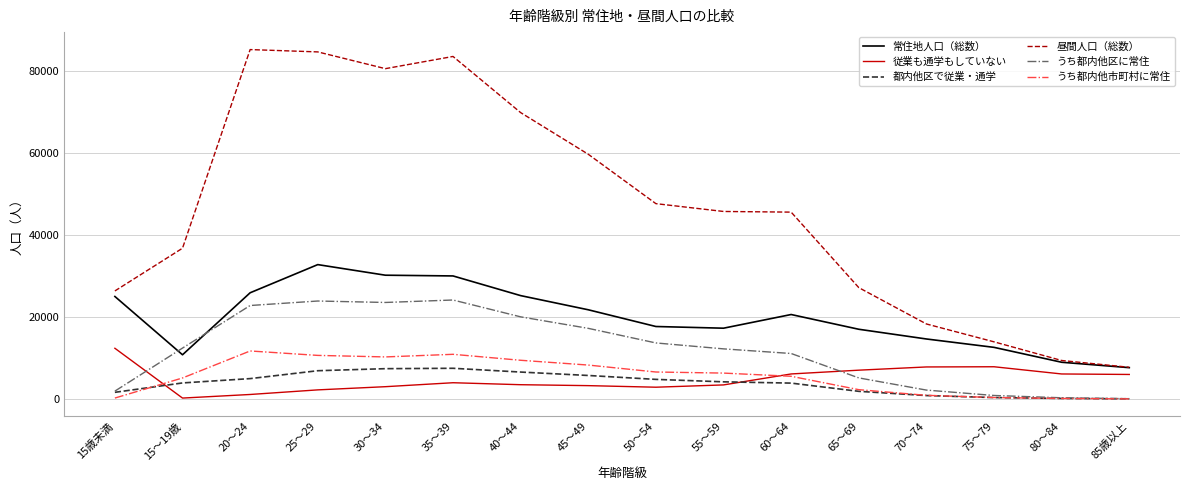

Which series has the largest total across all categories?

昼間人口（総数）